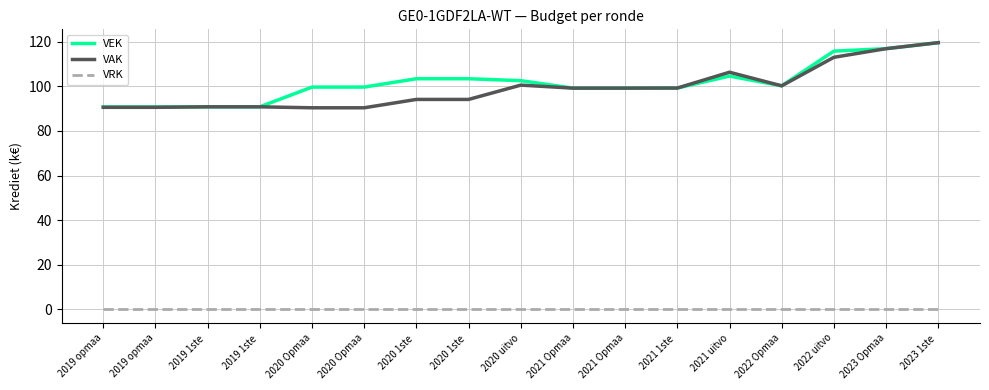

The value of VAK at 2020 1ste  is 94.1. True or false?

True